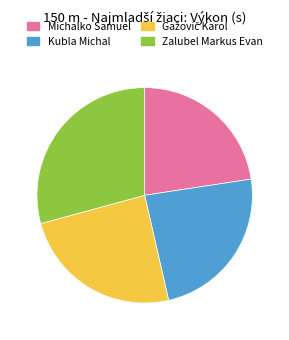

What is the largest slice in the pie chart?

Zalubel Markus Evan